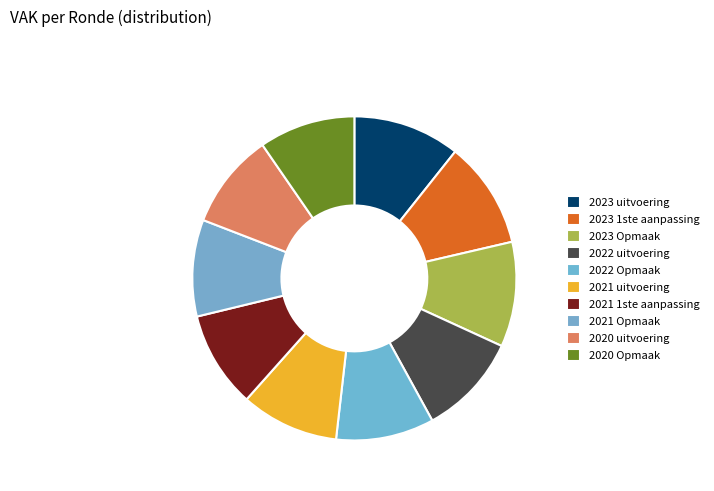

Do 2023 1ste aanpassing and 2022 Opmaak together represent more than half of the pie?

No